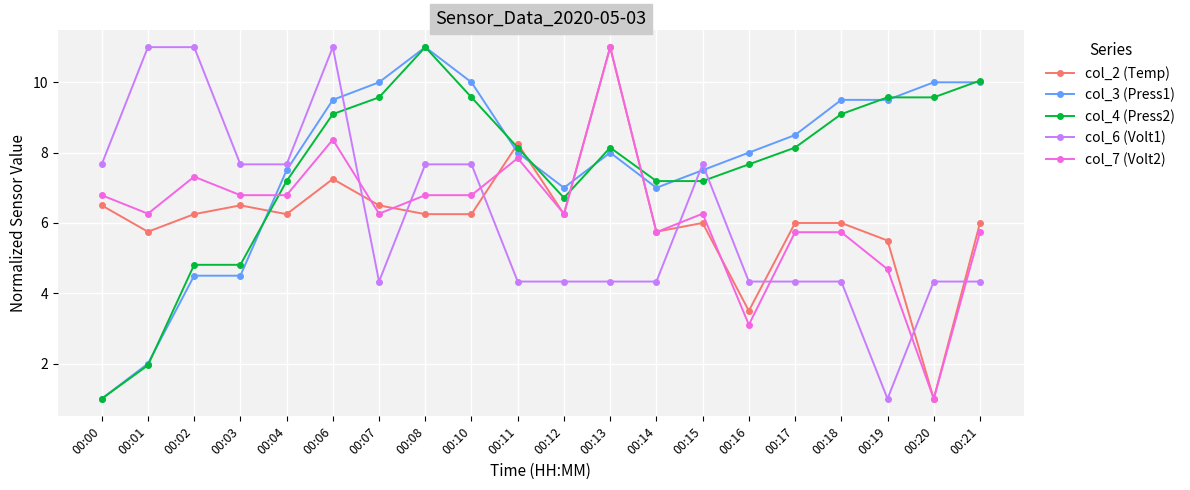

What is the average value of the col_6 (Volt1) series?

6.2